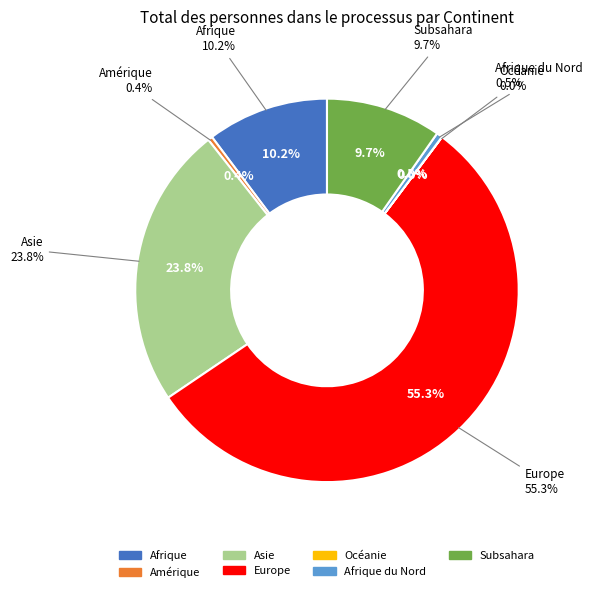

What is the change in value from Océanie to Afrique du Nord?

+42